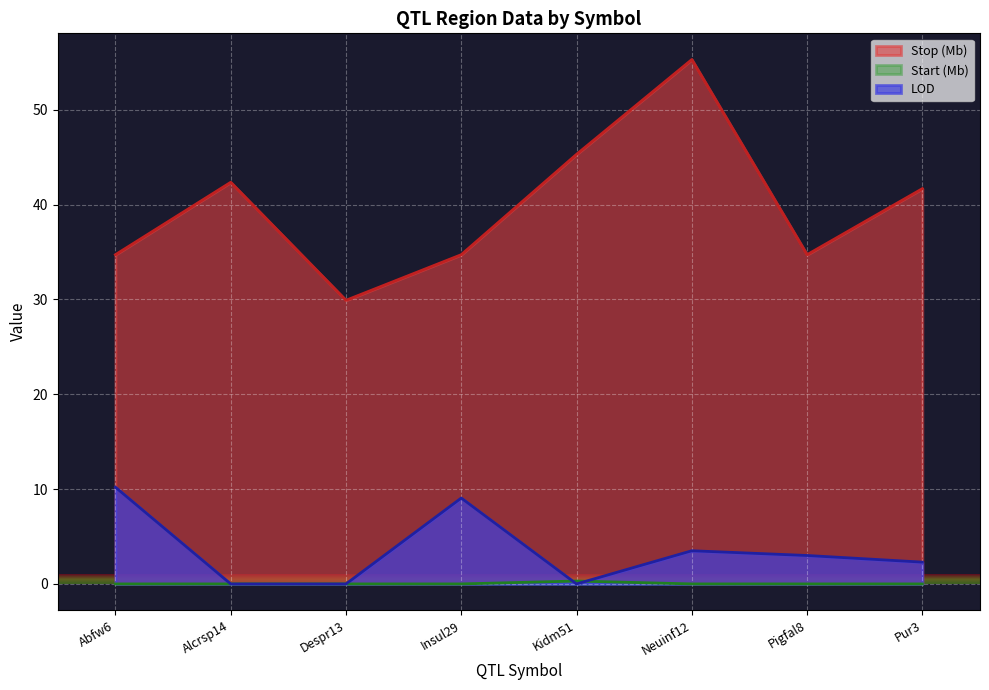

Which has a higher value, Pigfal8 or Kidm51?

Kidm51